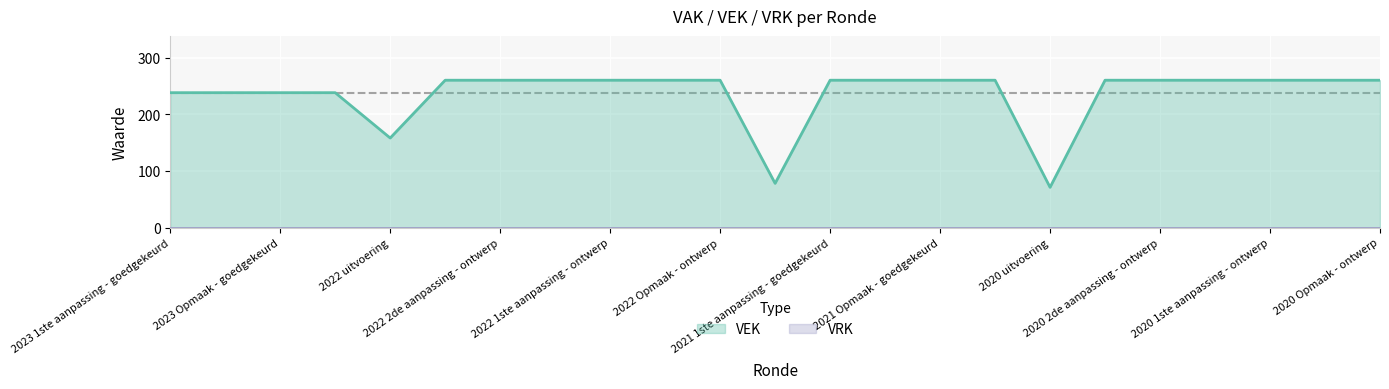

What is the sum of the values at 2023 Opmaak - ontwerp and 2023 1ste aanpassing - ontwerp?

476